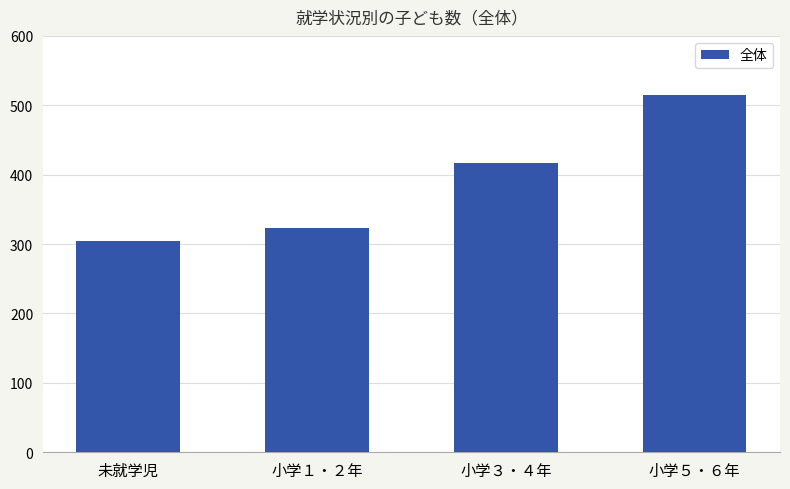

What is the smallest value displayed?

305